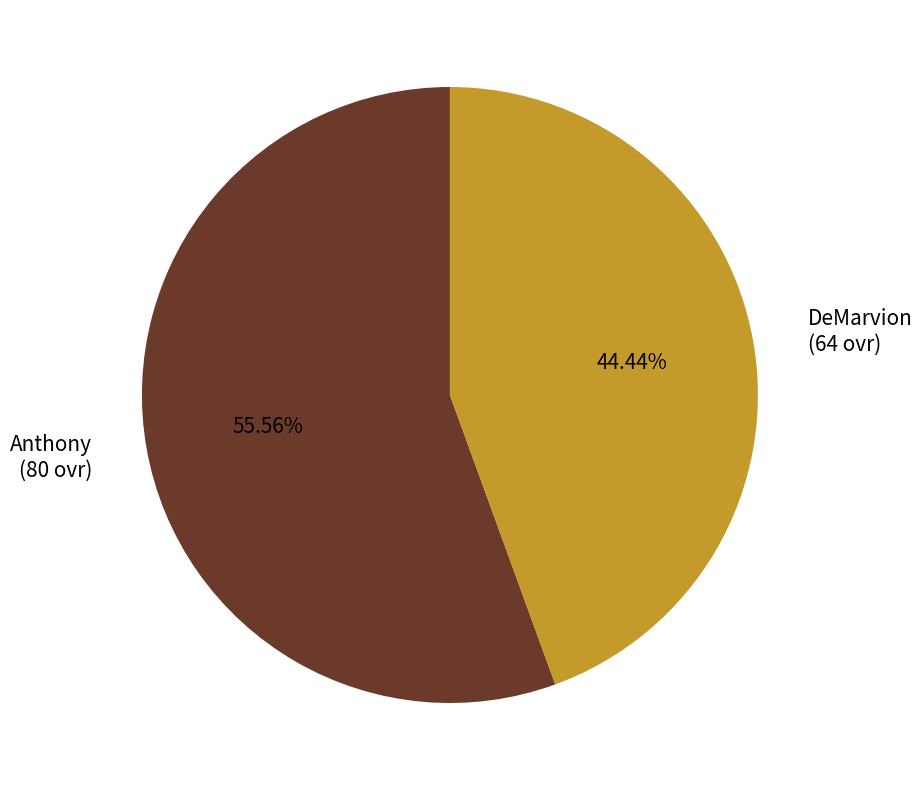

Rank the categories by value from lowest to highest.

DeMarvion (64 ovr), Anthony (80 ovr)